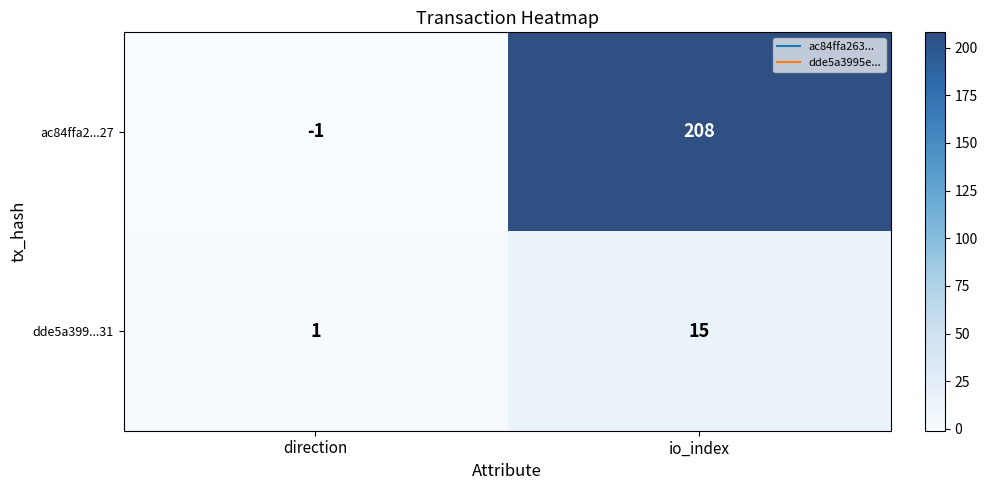

True or false: dde5a399...31 has a value of 23 at io_index.

False